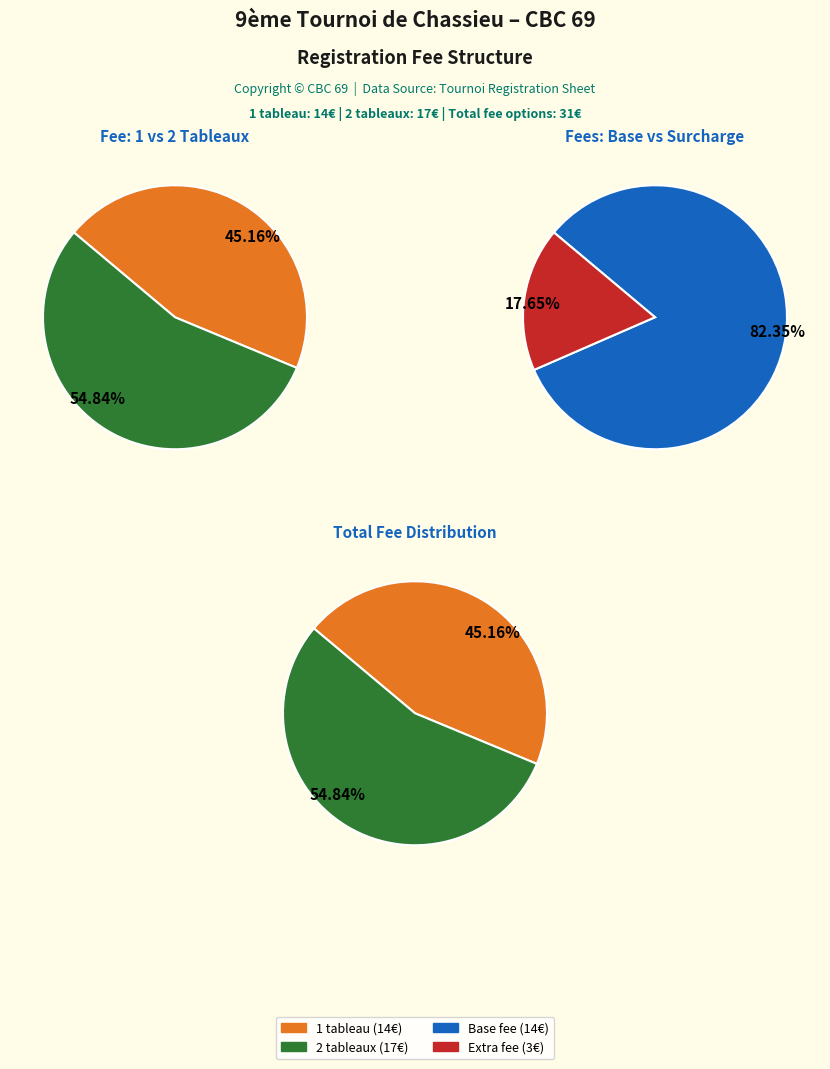

Is it true that Inscriptions sur 2 tableaux is 55% of the pie?

True